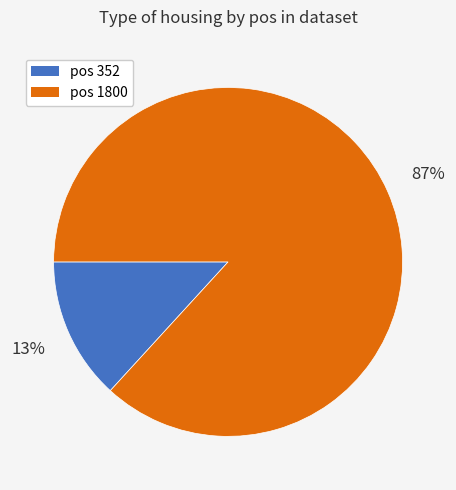

How many slices are in this pie chart?

2